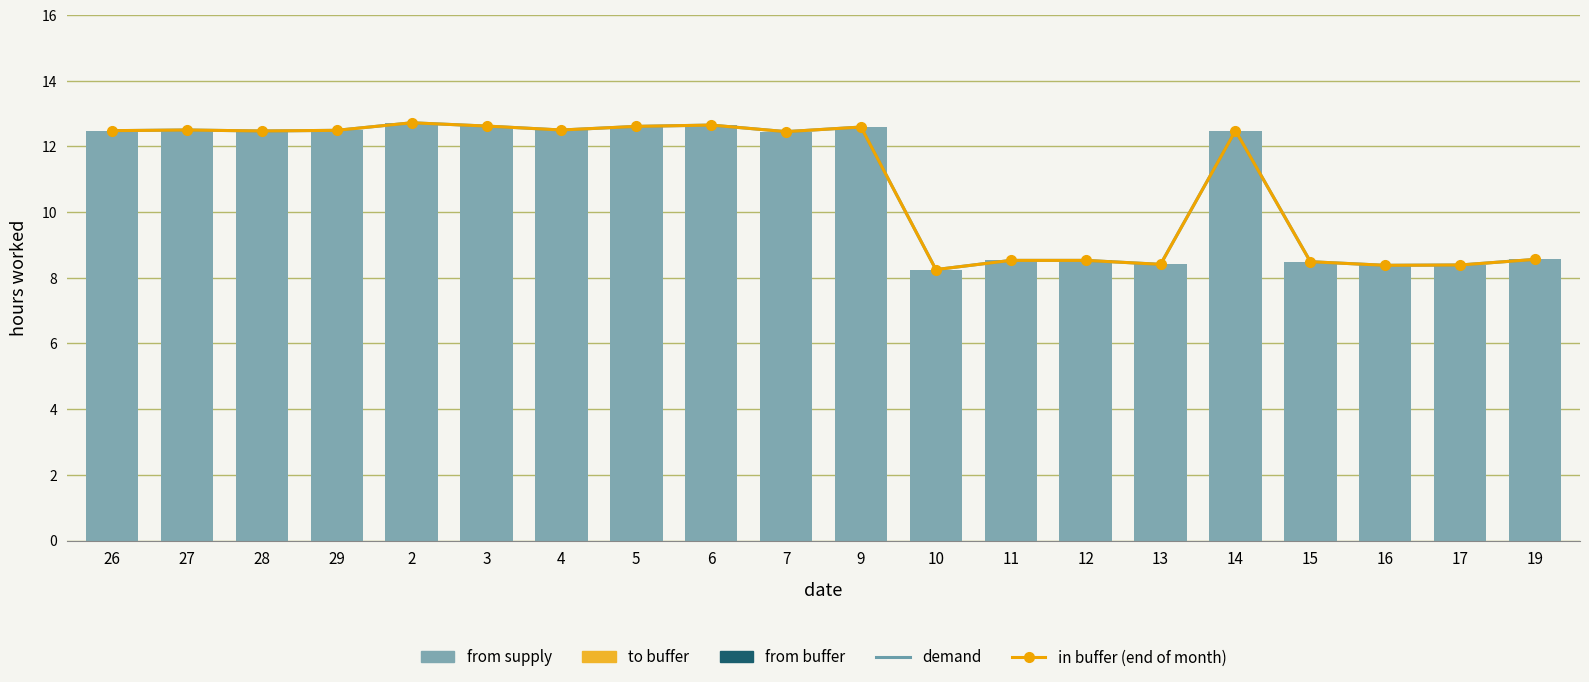

What is the label of the 10th bar from the left?

7